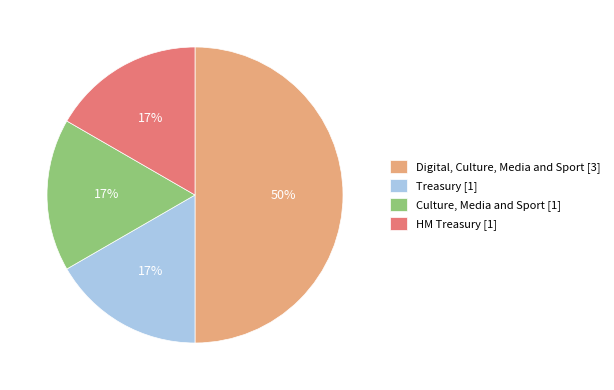

To the nearest percent, what percentage of the pie is Culture, Media and Sport?

17%